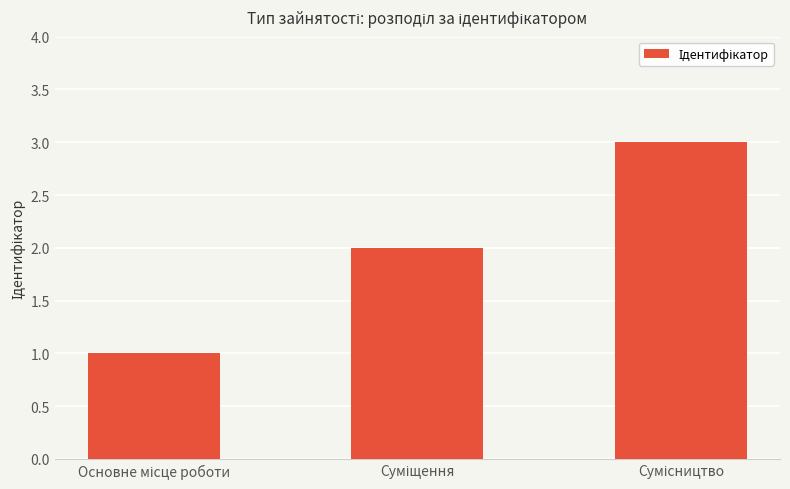

How many values are between 1 and 3?

3